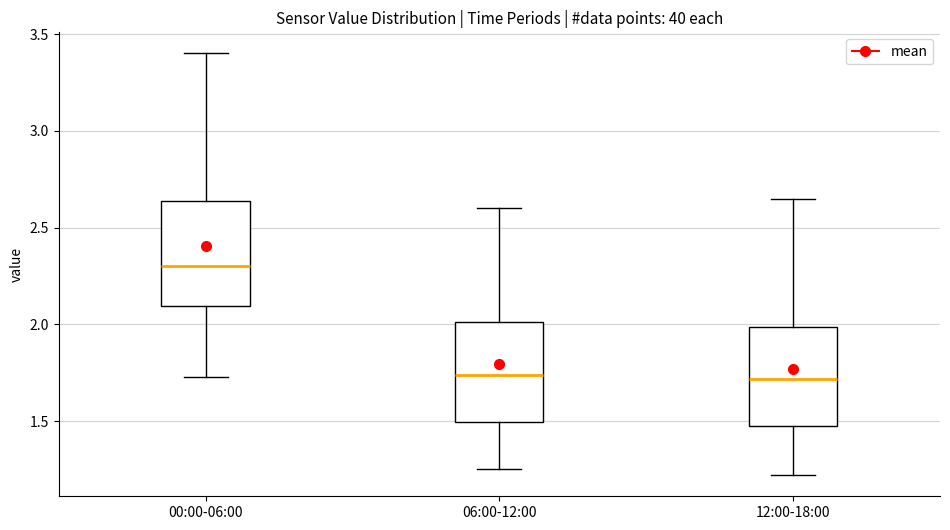

Where does the median line of the box for 06:00-12:00 sit on the y-axis? The values are not printed on the chart, so give them approximately, as read against the axis.

1.75